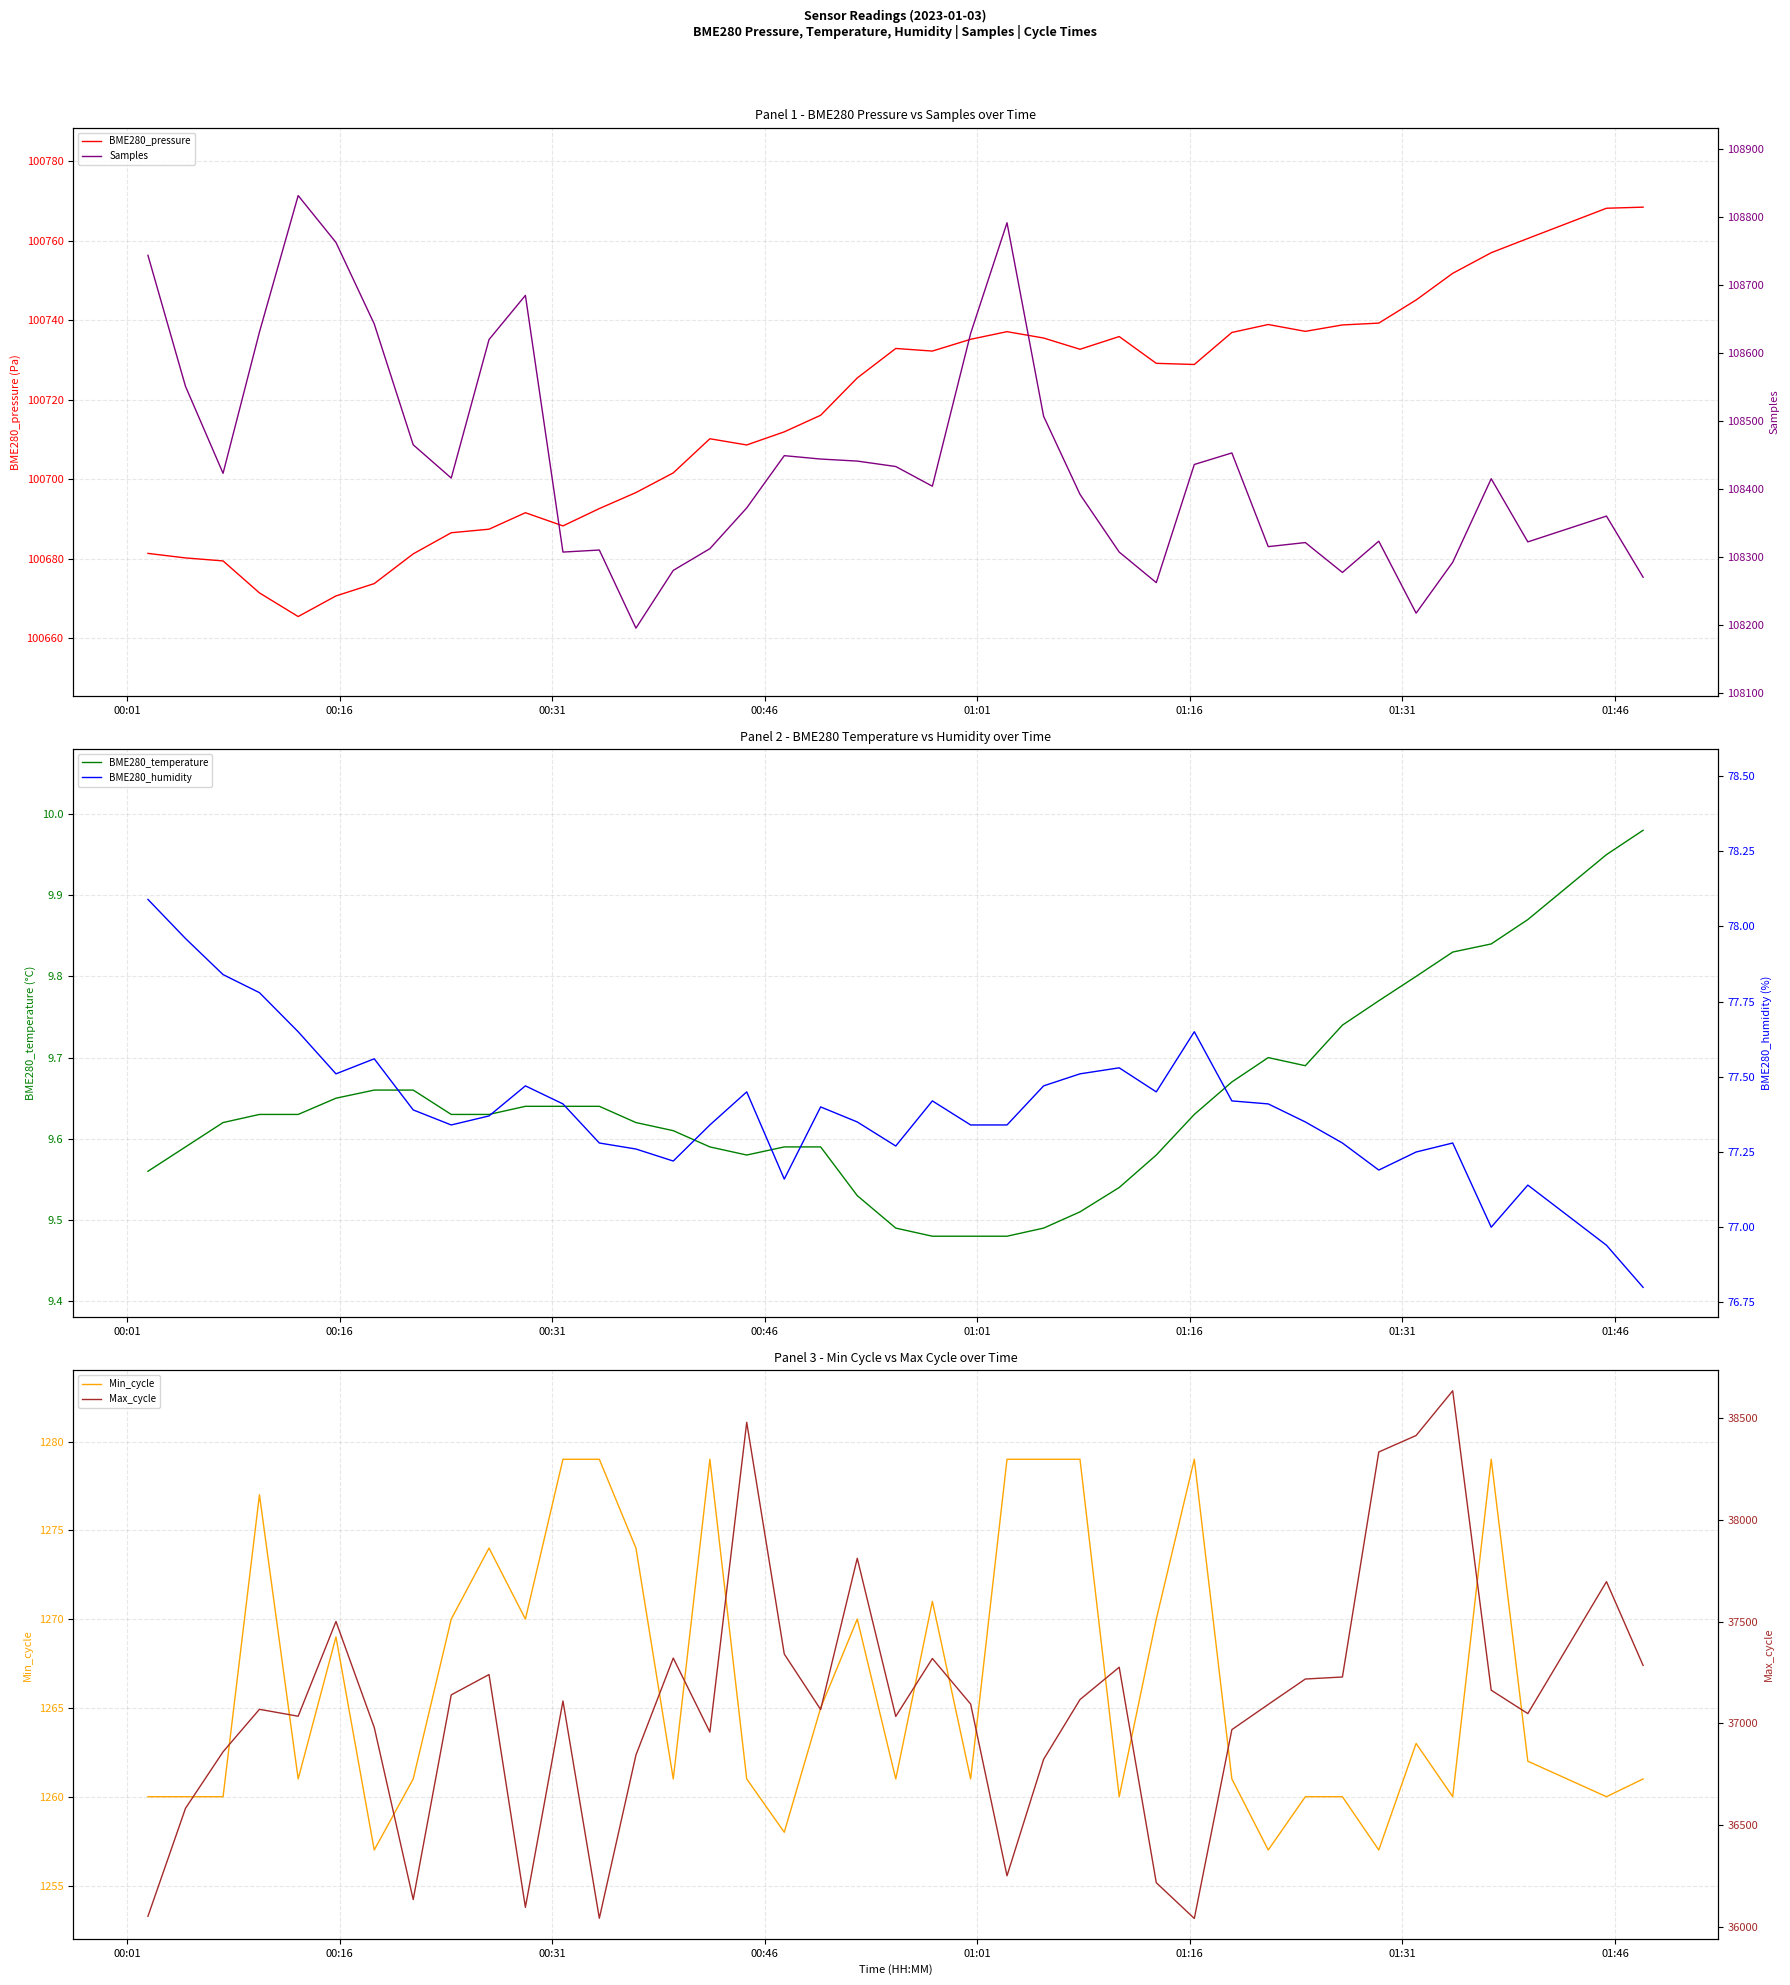

What is the lowest value of the Min_cycle series?

1257